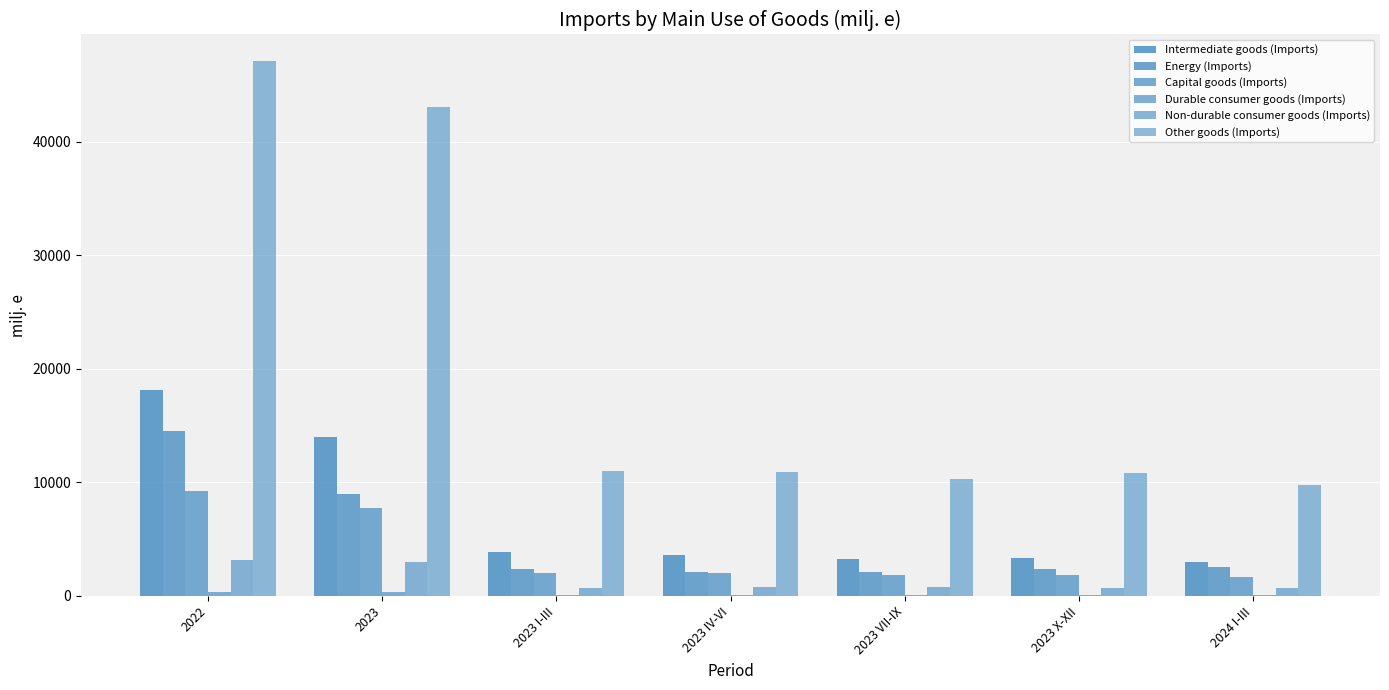

Does the chart contain stacked bars?

No